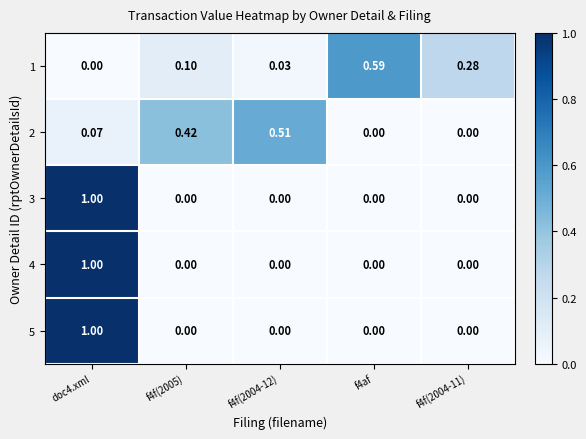

Is the value of 4 at f4af greater than the value of 2 at f4f(2005)?

No